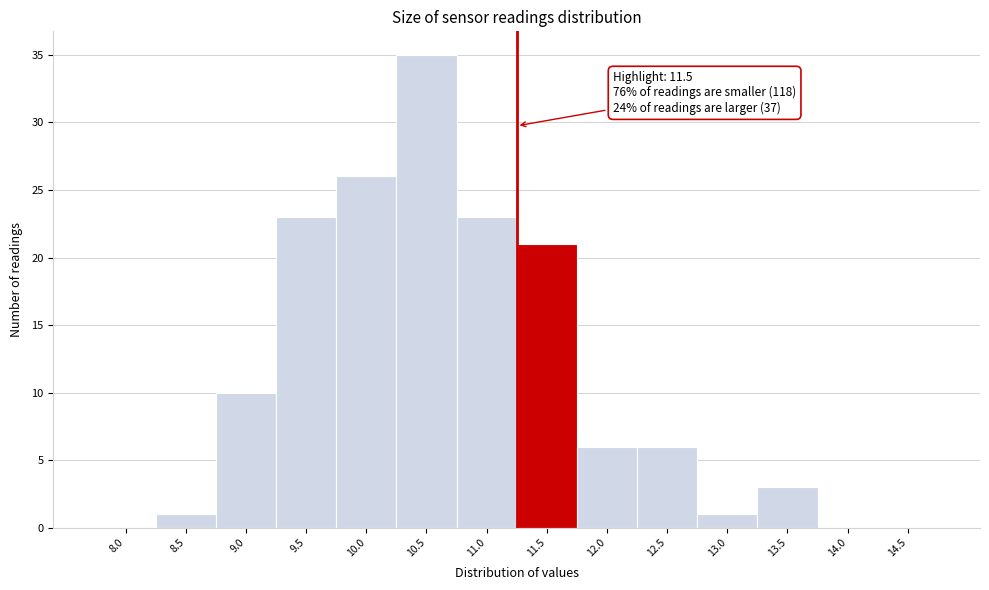

Reading left to right, extract all data points from this chart.

8.0=0	8.5=1	9.0=10	9.5=23	10.0=26	10.5=35	11.0=23	11.5=21	12.0=6	12.5=6	13.0=1	13.5=3	14.0=0	14.5=0